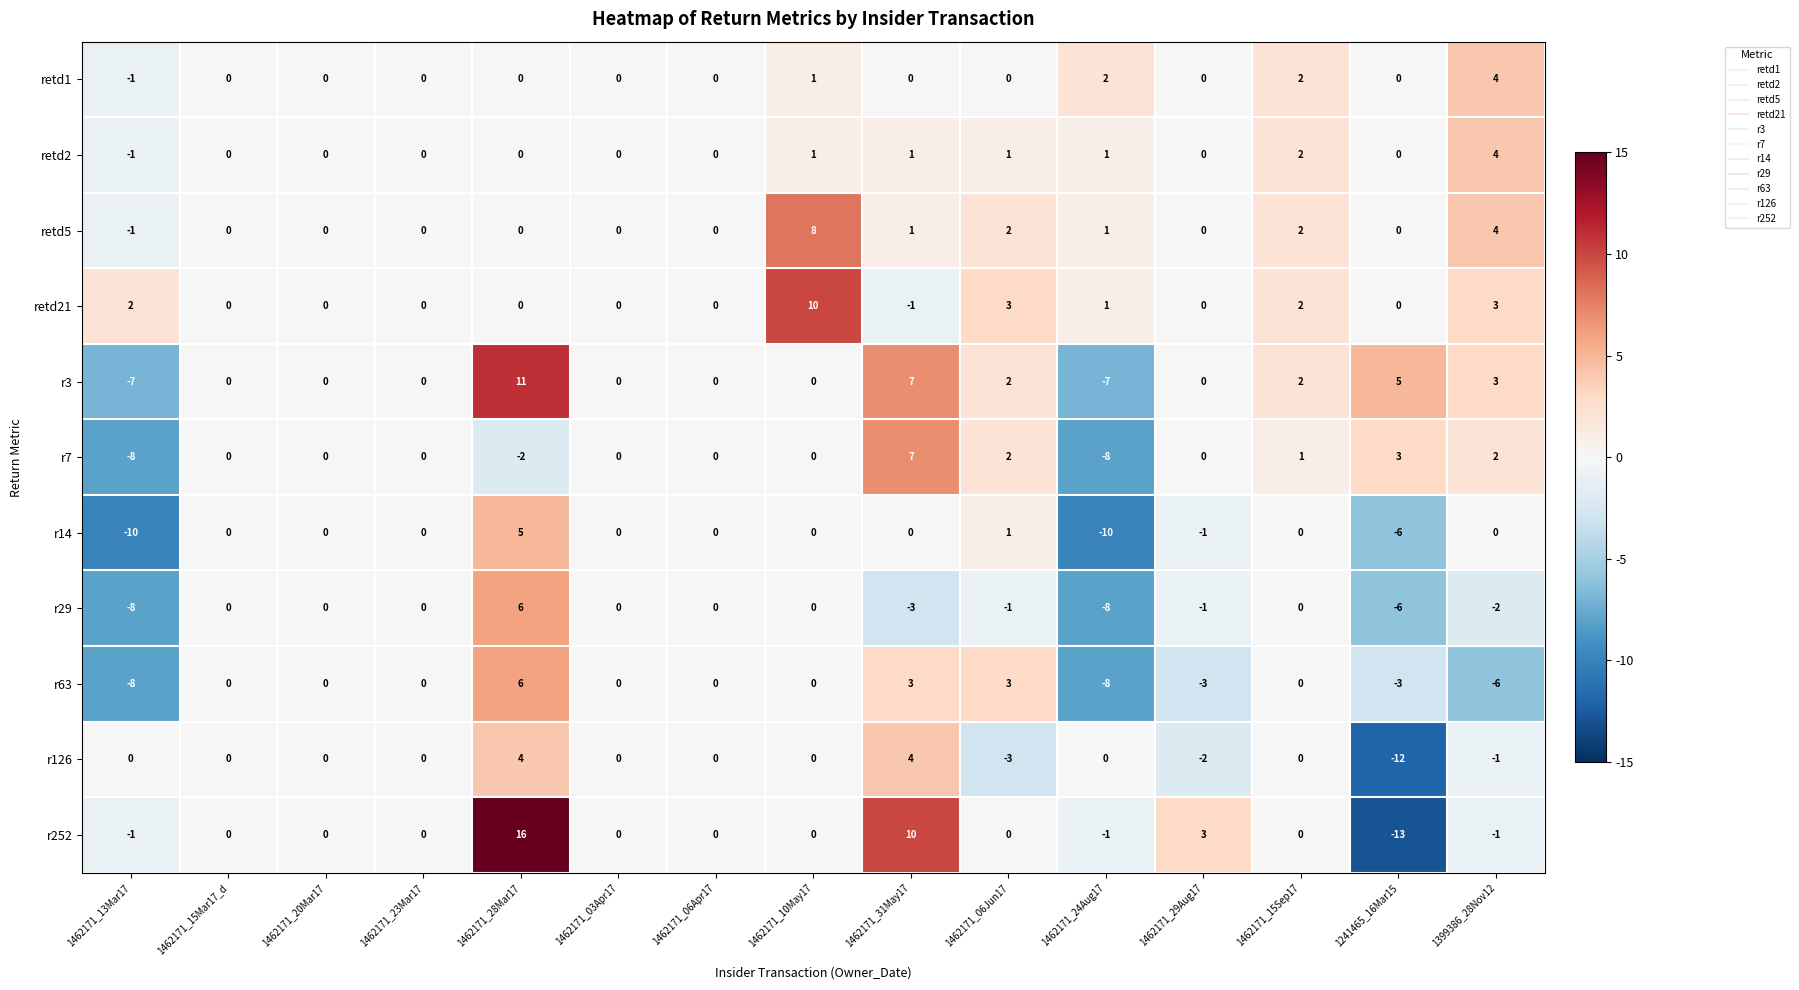

At which category does the chart reach its minimum across all series?

1241465_16Mar15